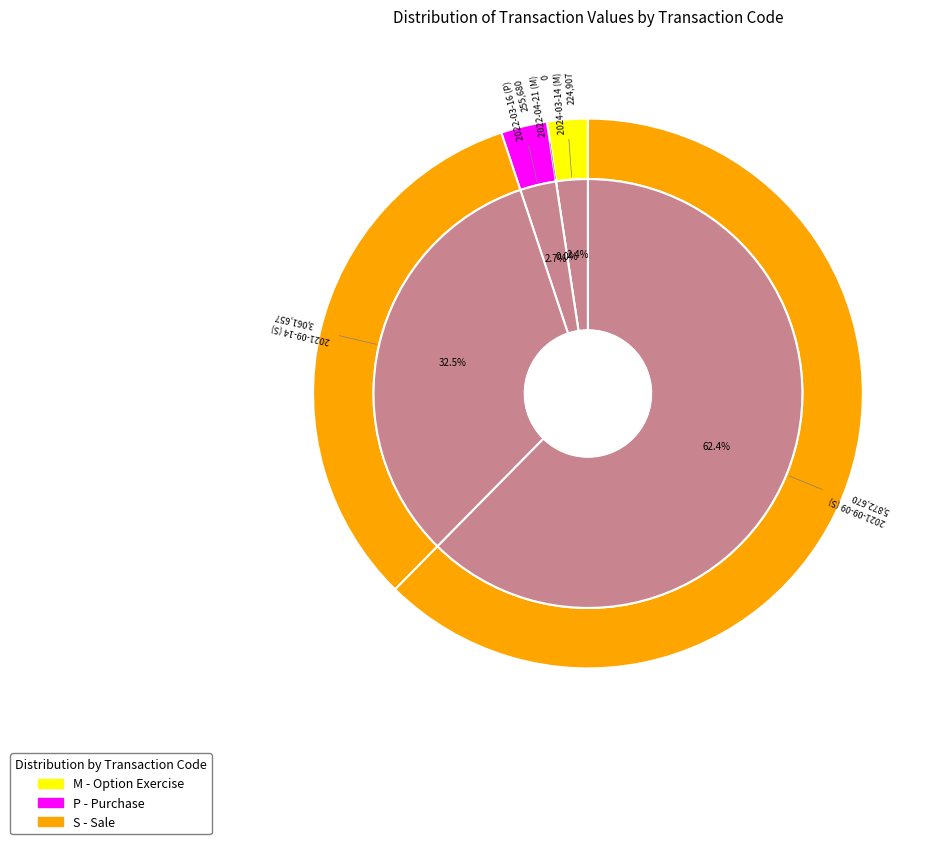

To the nearest percent, what portion does 2021-09-14 (S) represent?

33%